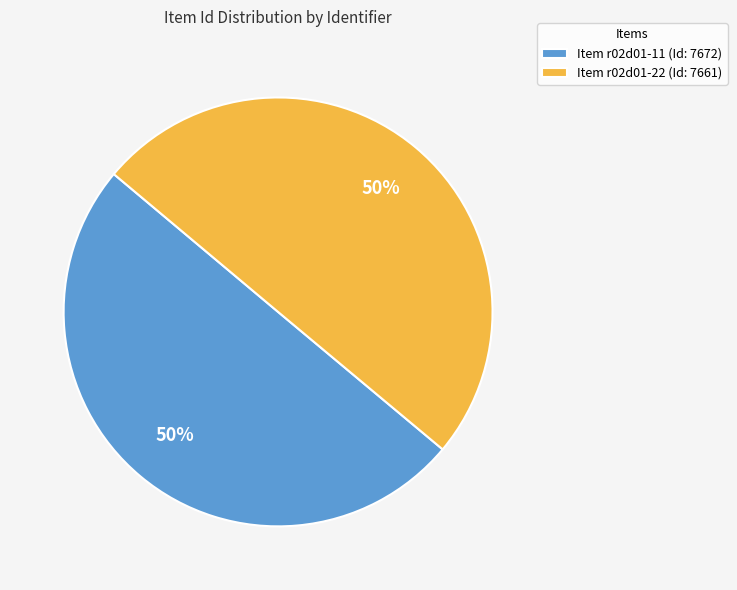

What is the ratio of the value at Item r02d01-11 (Id: 7672) to the value at Item r02d01-22 (Id: 7661)?

1.0